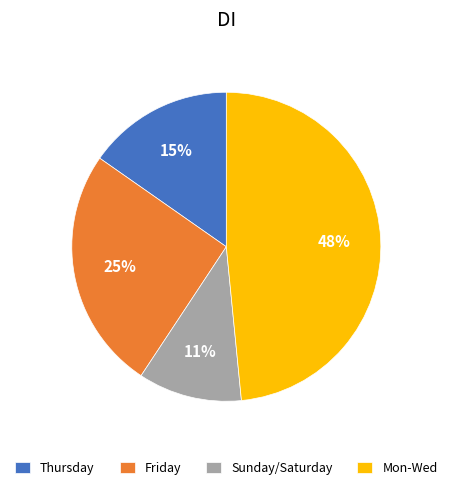

To the nearest percent, what is the average slice percentage?

25%